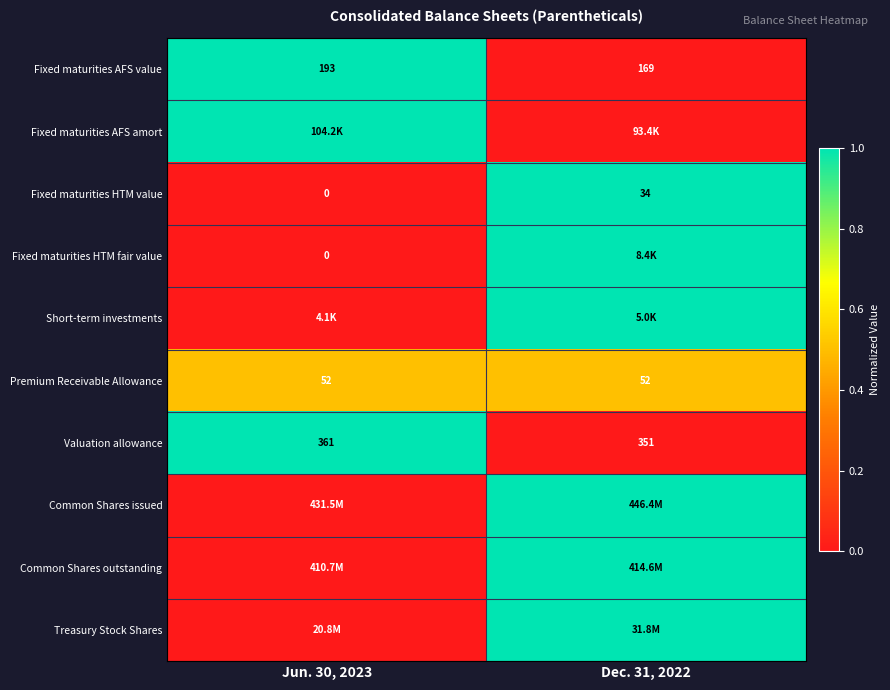

What is the difference between the maximum and minimum values in the Valuation allowance series?

10